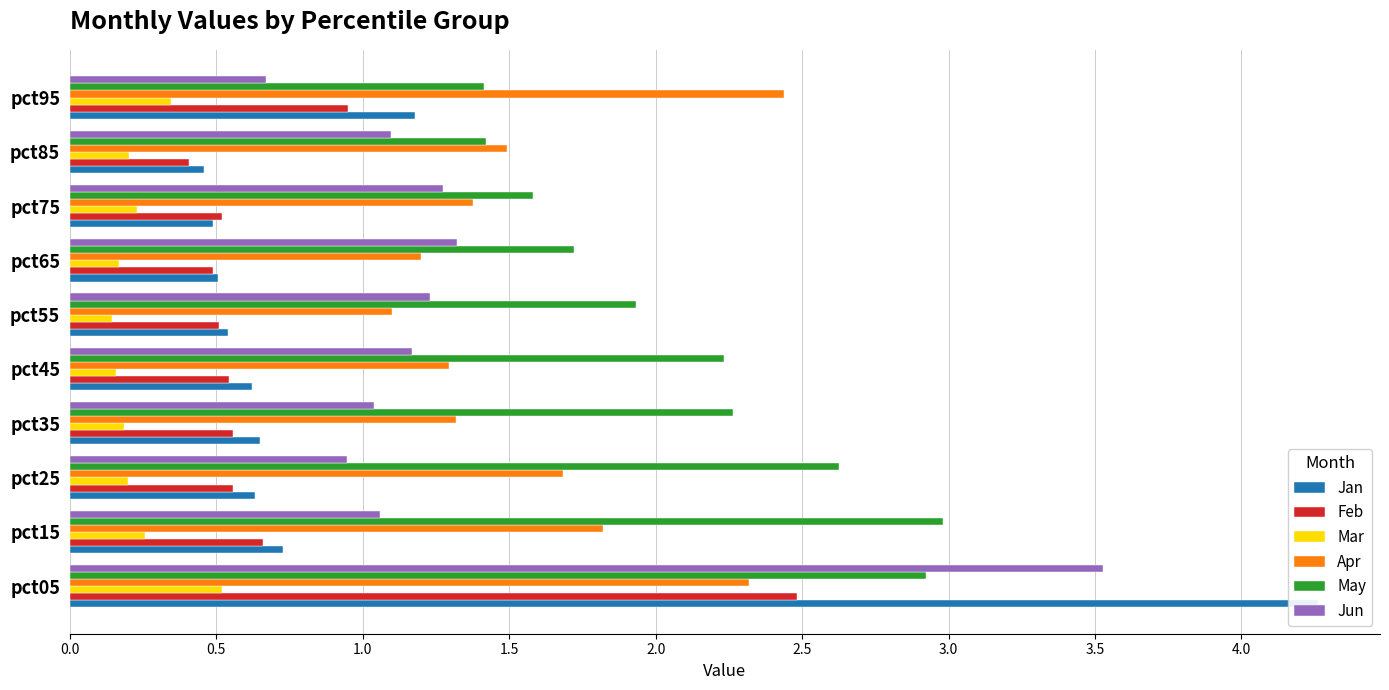

What is the minimum value for Mar?

0.1